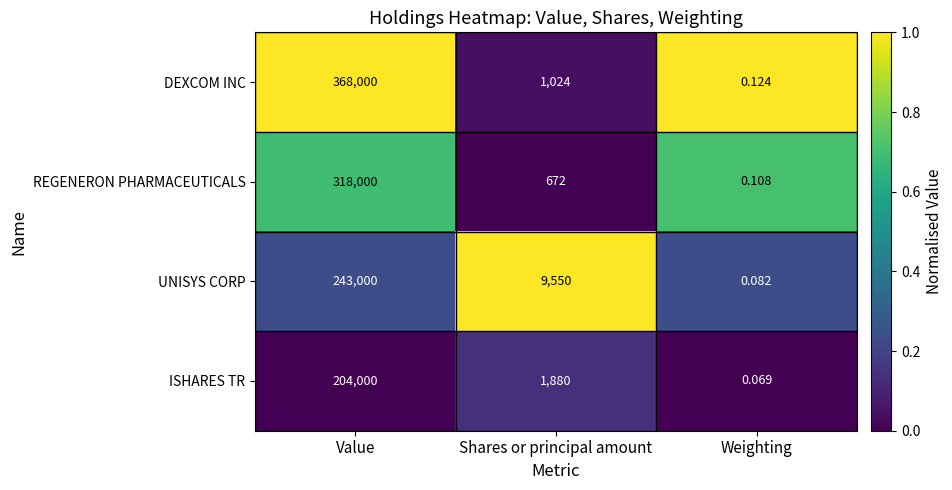

Which category has the highest value across all series?

Value